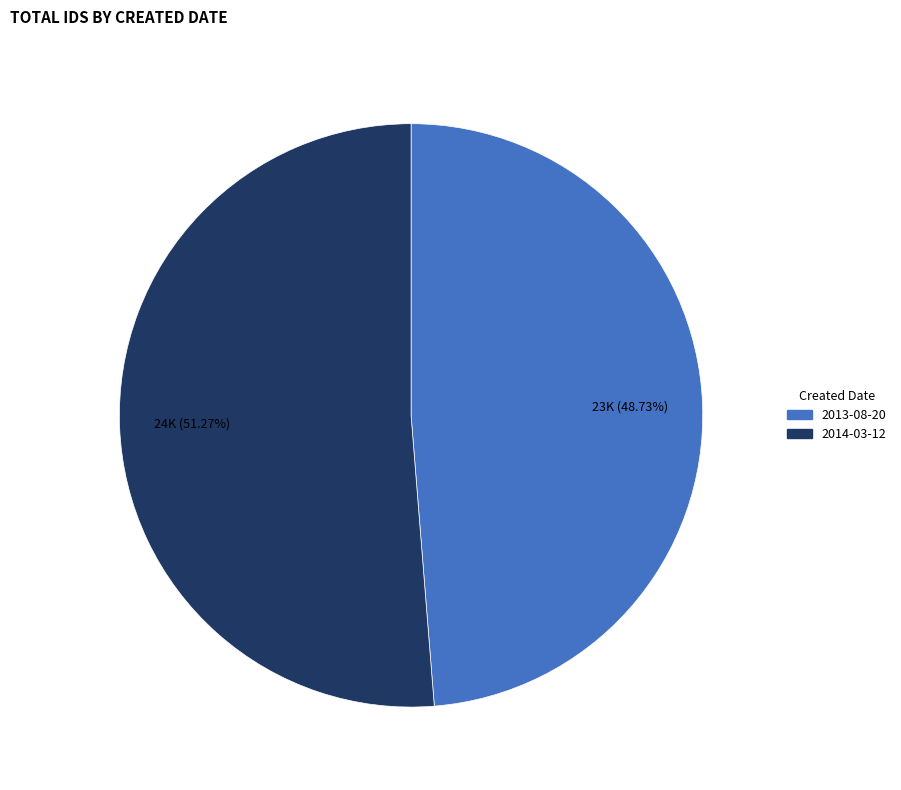

Which has a higher value, 2014-03-12 or 2013-08-20?

2014-03-12